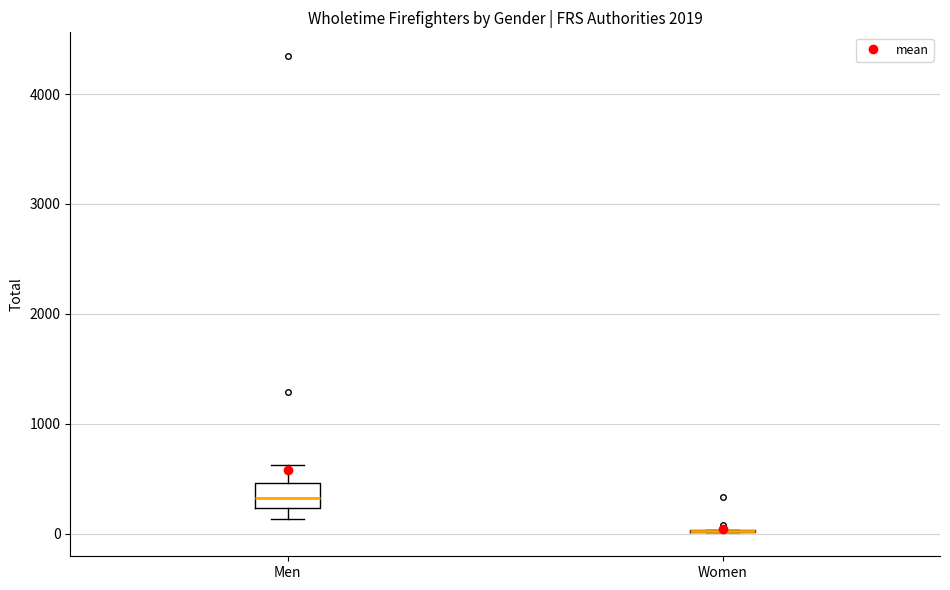

Reading left to right, transcribe this box plot: for each box, give where its median line is, the range the box spans, and where its two whiskers end, as read against the y-axis. The values are not printed on the chart, so give them approximately, as read against the axis.

Men: median 300, box 200 to 500, whiskers 100 to 600
Women: box collapsed to a line at 0, whiskers 0 to 0